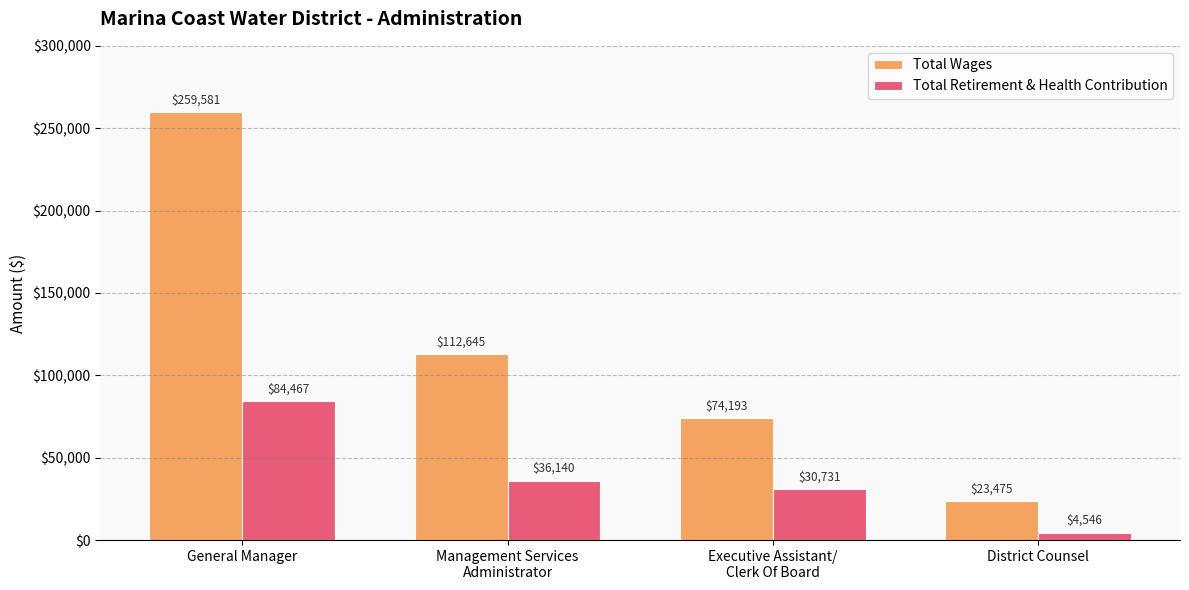

What is the highest value of the Total Wages series?

259581